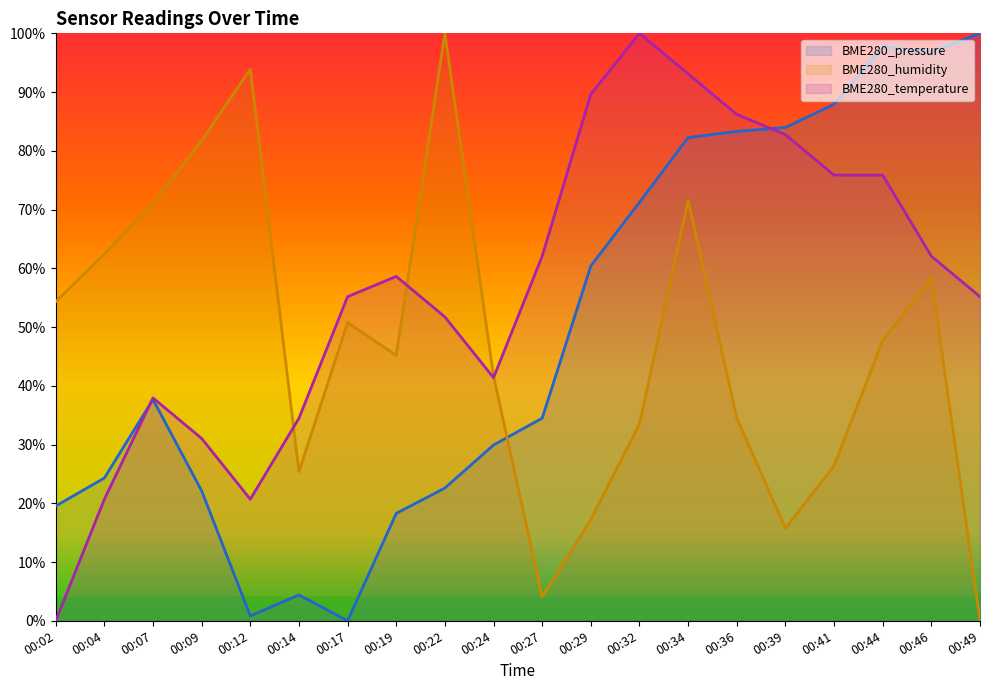

What is the value of the BME280_temperature point at the 18th from the left?

75.9